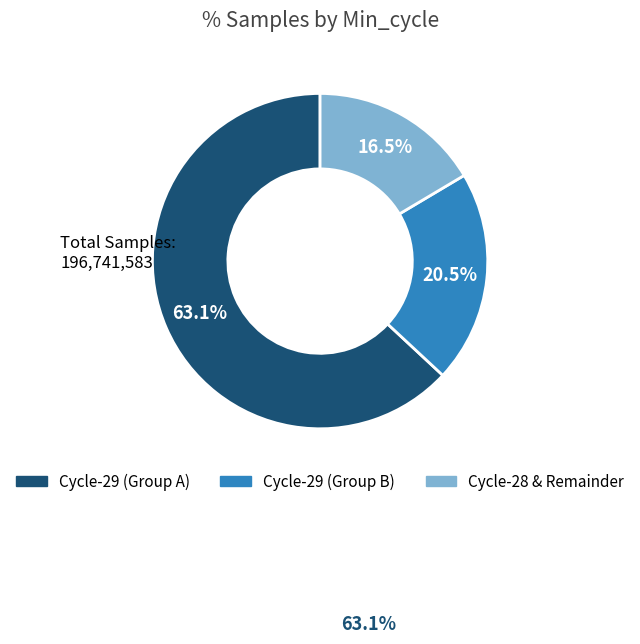

Is there a majority slice in this chart?

Yes